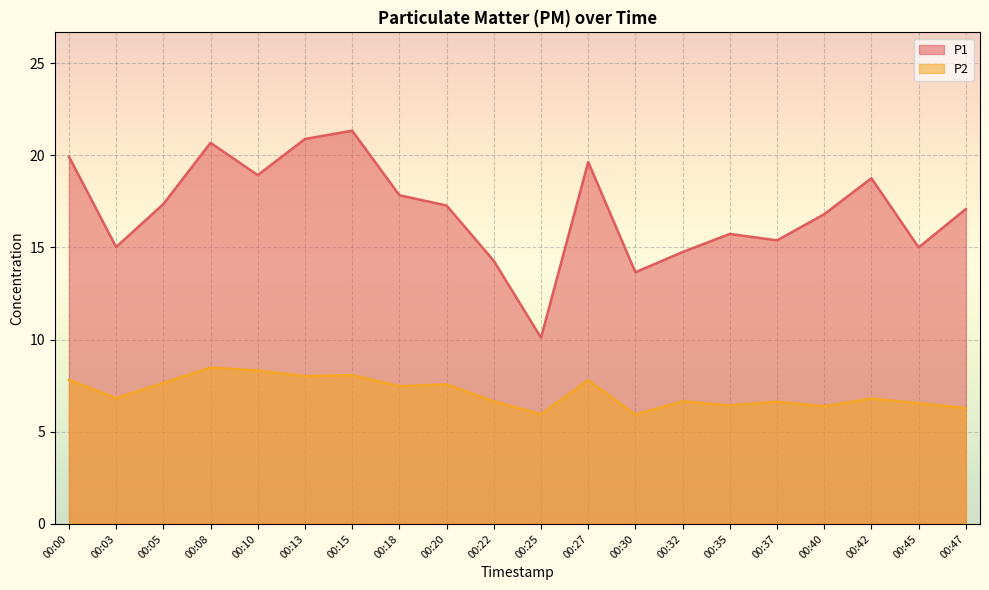

True or false: P2 and P1 cross at least once.

False